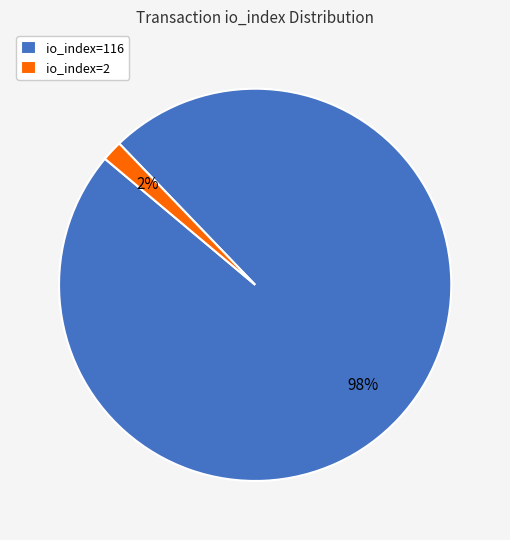

True or false: io_index=116 accounts for 98% of the total.

True